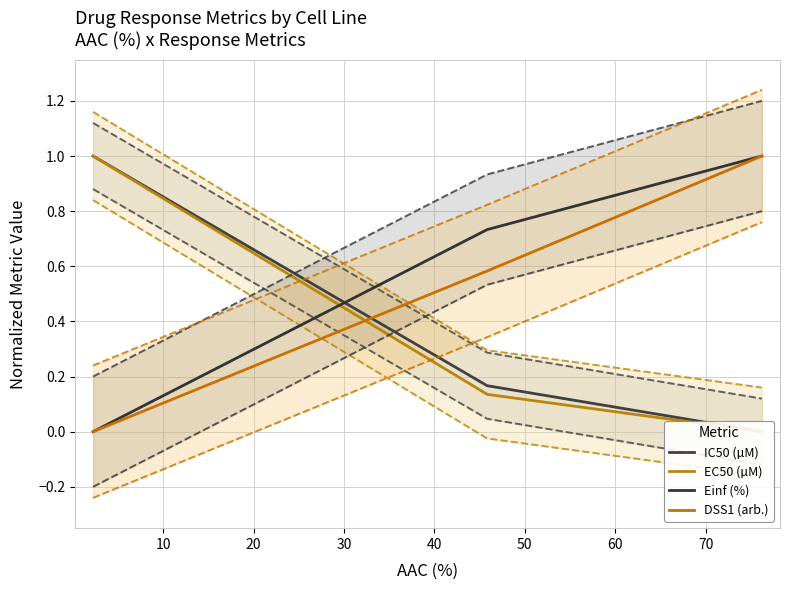

What is the maximum value for DSS1 (arb.)?

1.0